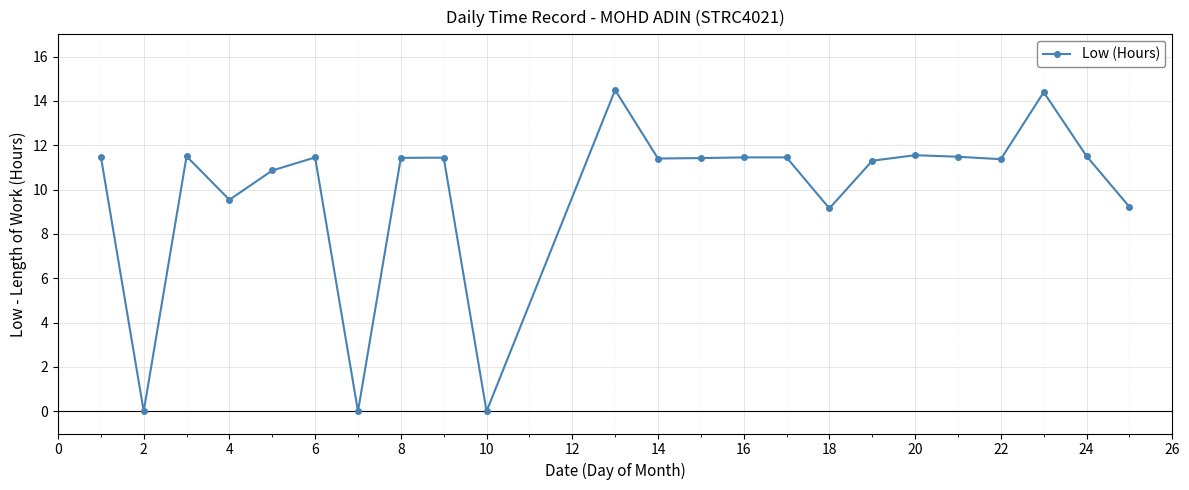

What is the maximum value shown in the chart?

14.5